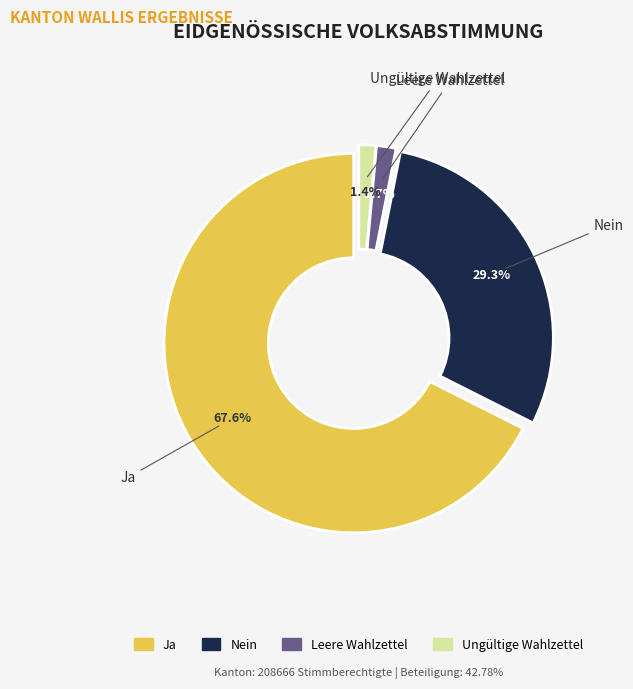

Combined, do Nein and Ja account for over 50%?

Yes